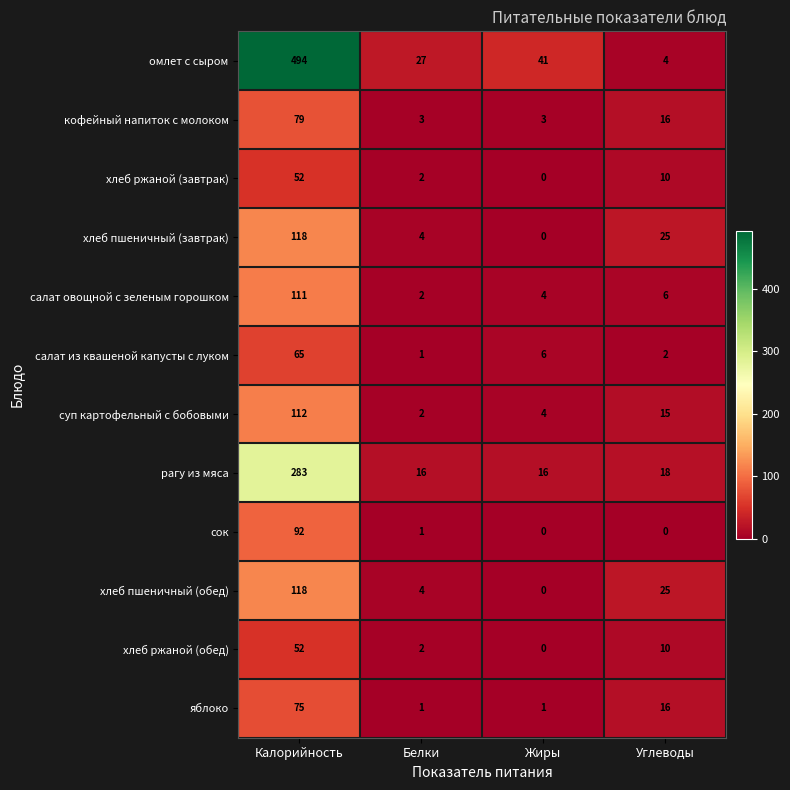

What is the spread (max minus min) of values at Калорийность?

442